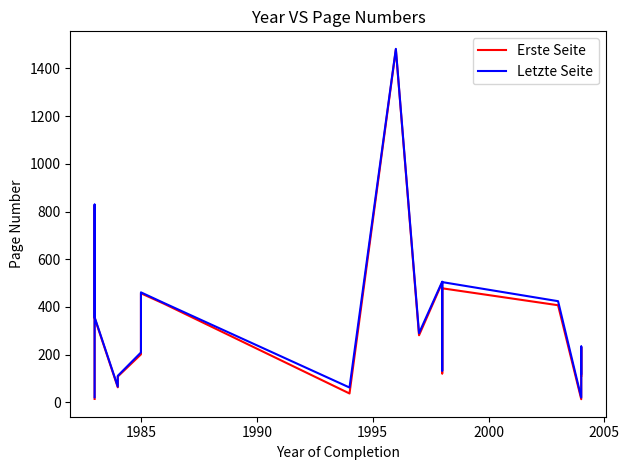

Is it true that Letzte Seite equals 42 at 1995?

False